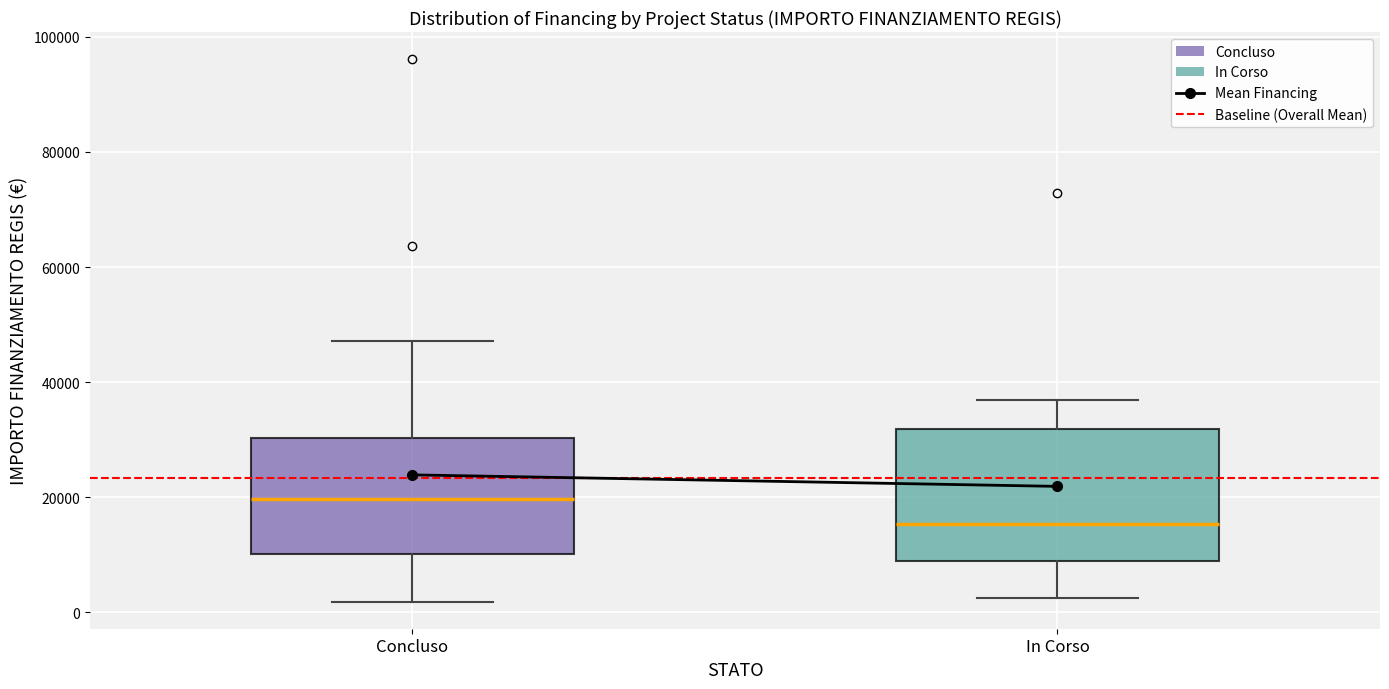

Where does the lower whisker of the box for Concluso end on the y-axis? The values are not printed on the chart, so give them approximately, as read against the axis.

2000